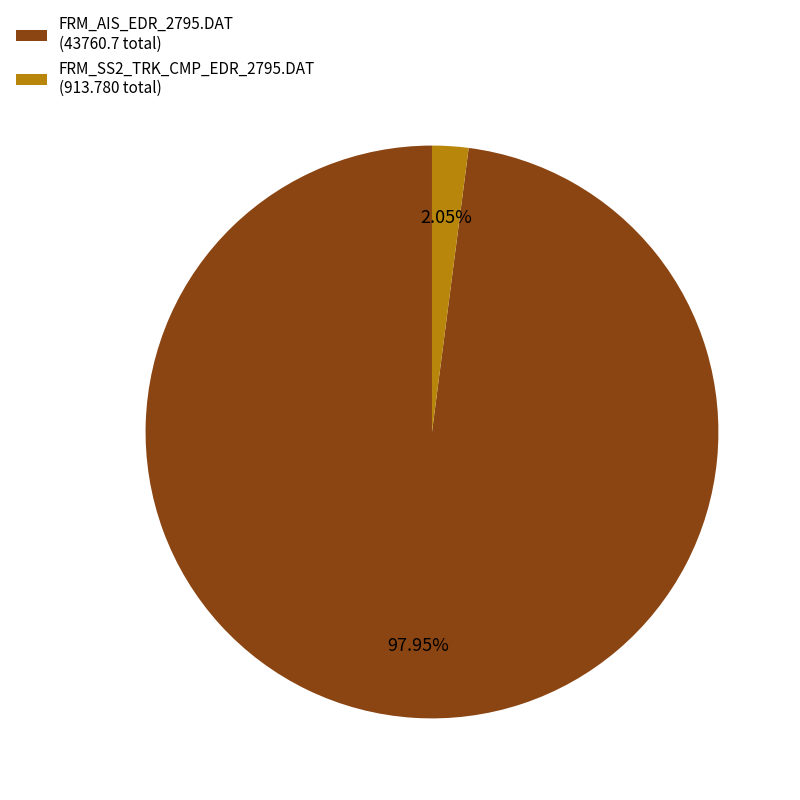

How many segments does this pie chart have?

2